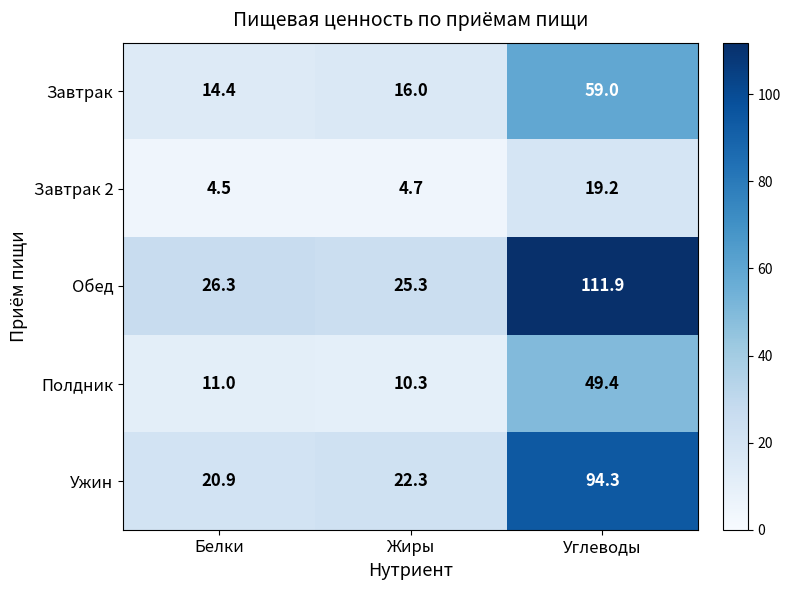

At which category is the sum across all series the highest?

Углеводы